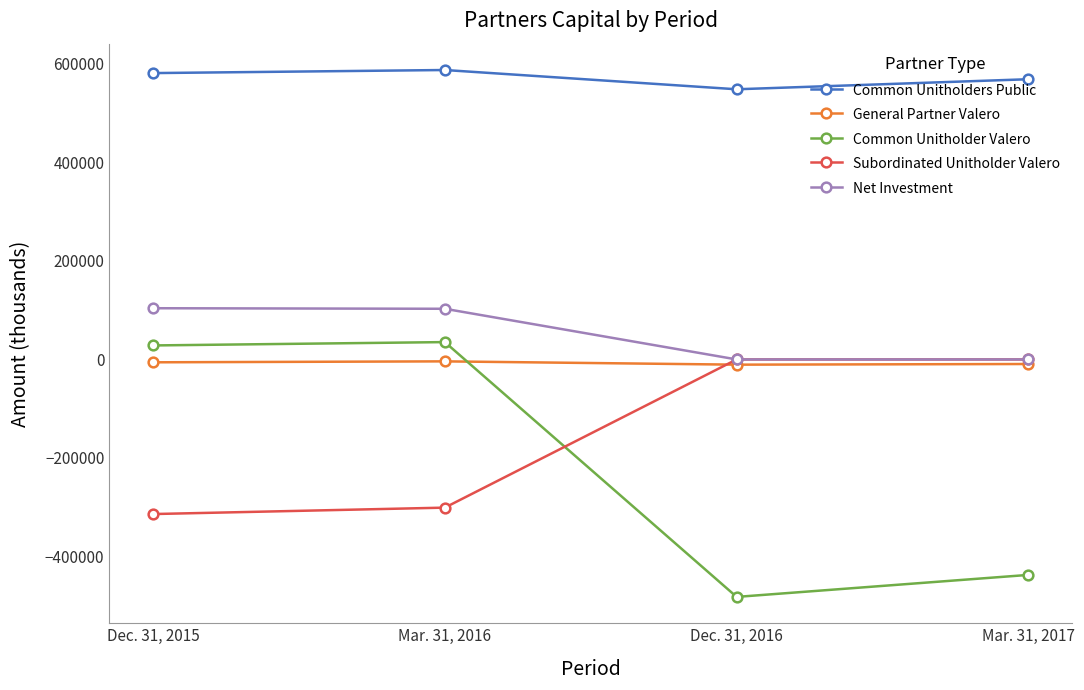

After their last crossing, which series has the higher values: Common Unitholder Valero or Subordinated Unitholder Valero?

Subordinated Unitholder Valero